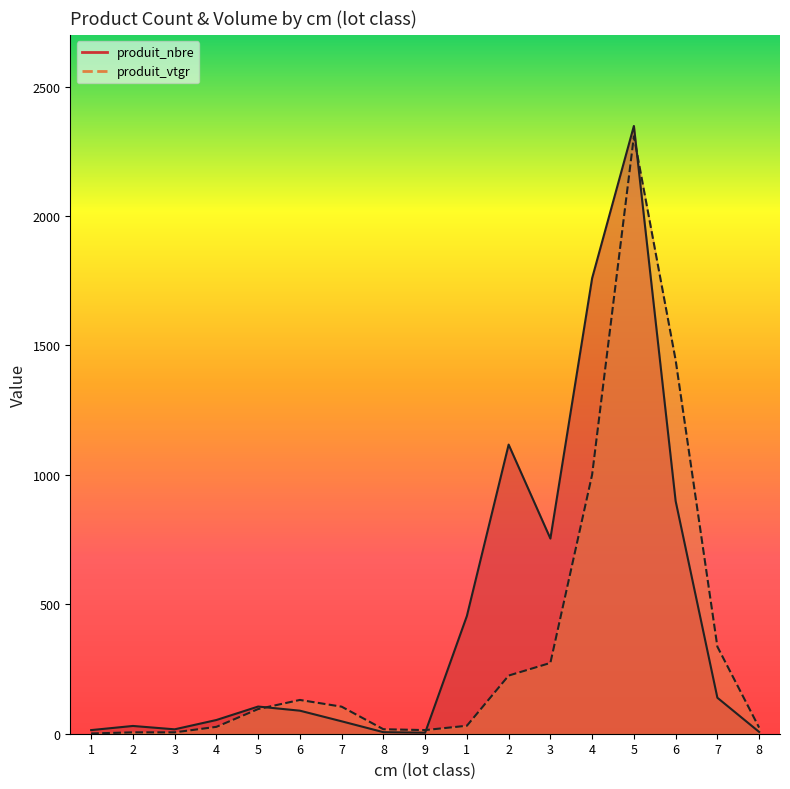

At which category is the sum across all series the highest?

5